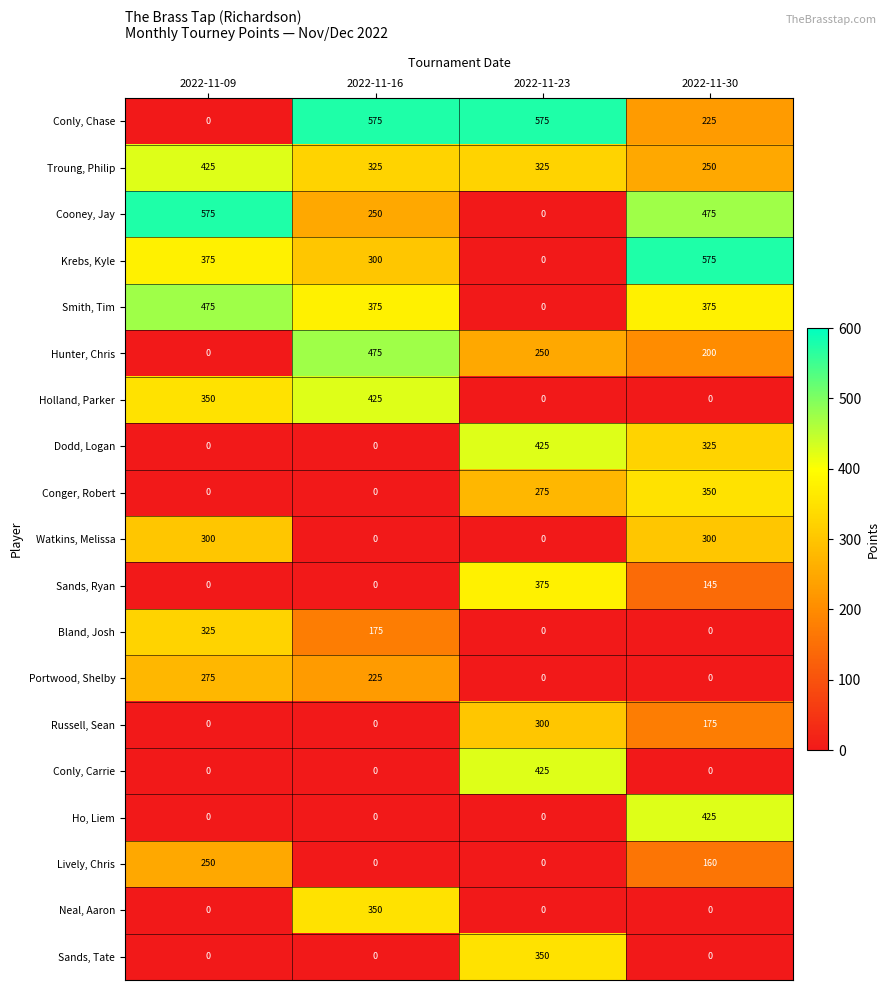

What is the greatest value displayed?

575